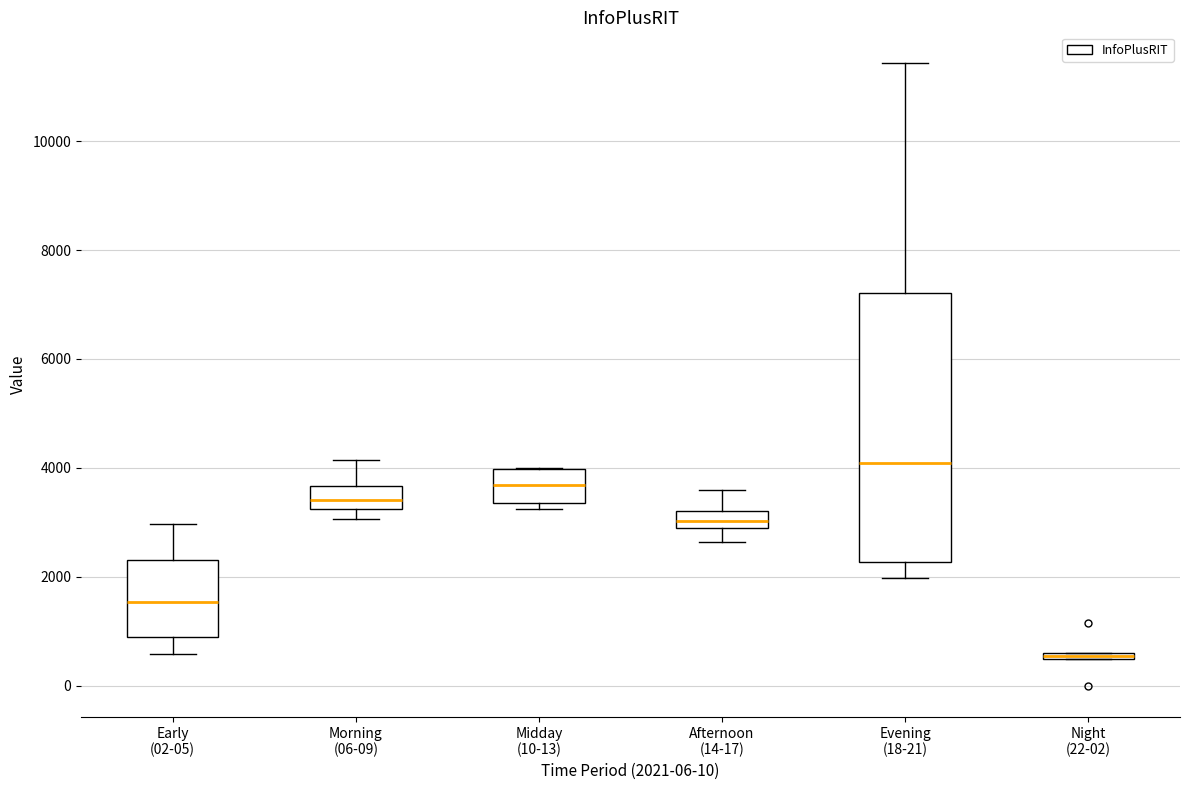

Where is the upper edge of the box for Night (22-02) on the y-axis? The values are not printed on the chart, so give them approximately, as read against the axis.

600